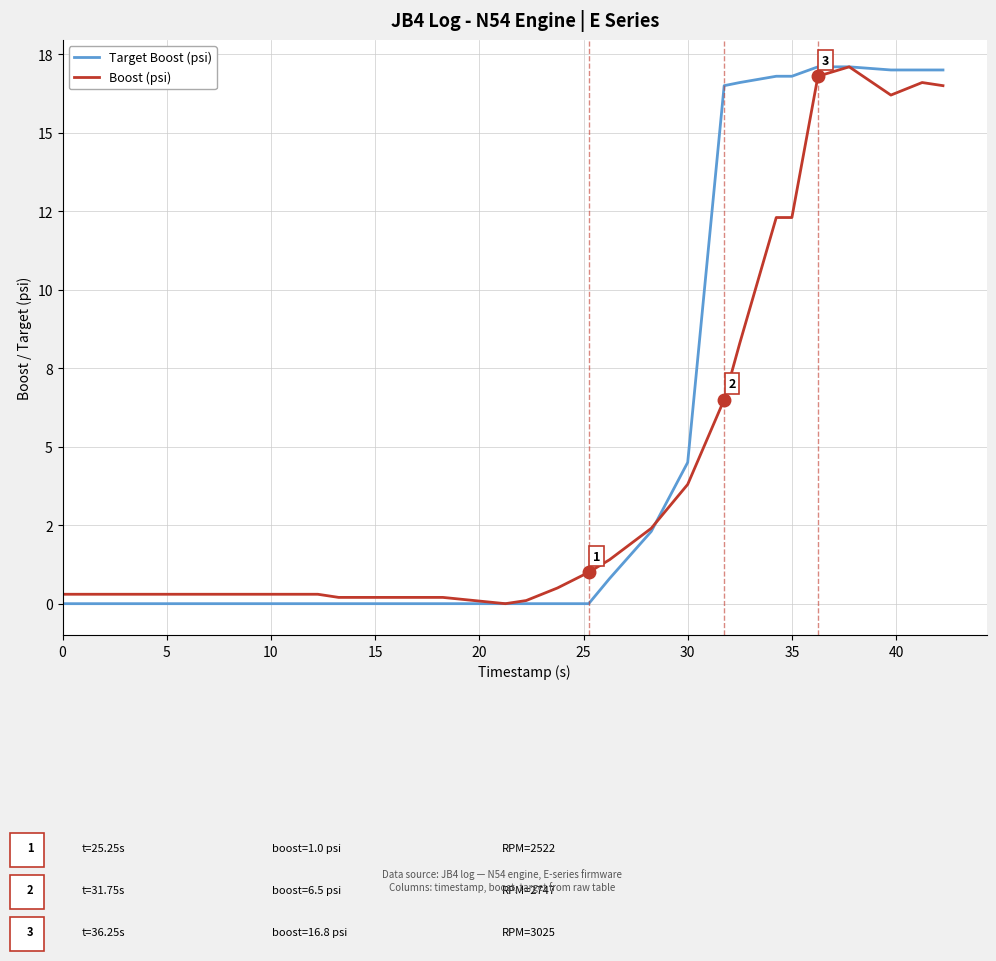

What is the sum of all Target Boost (psi) values?

159.5